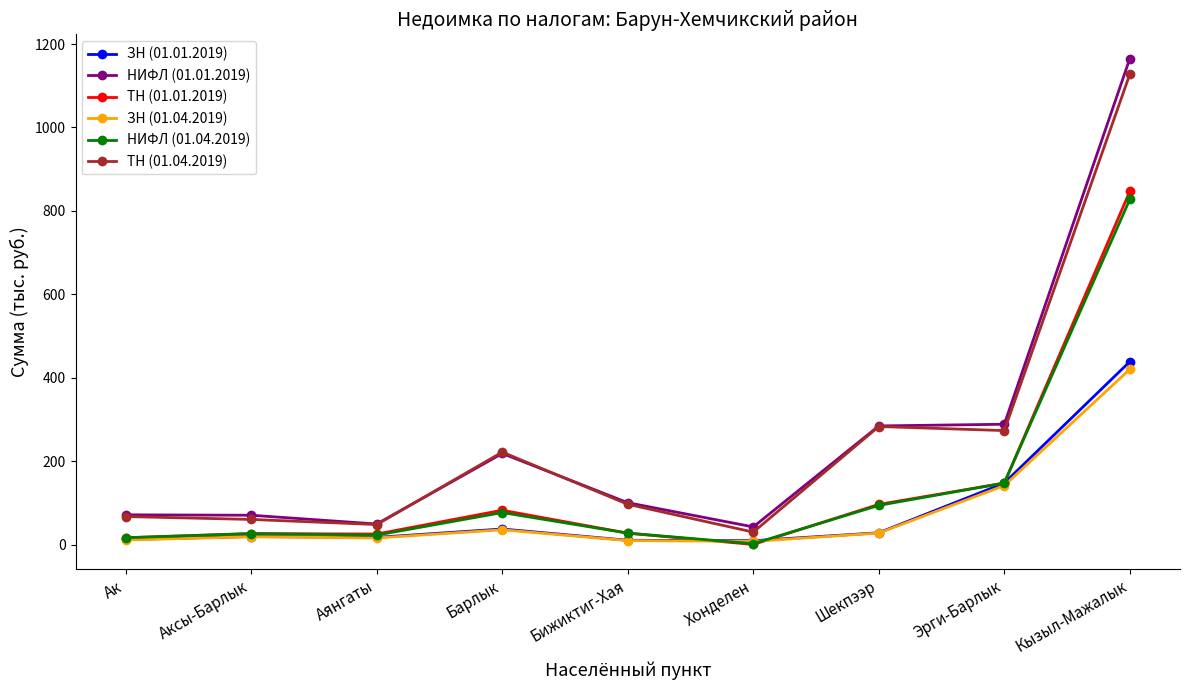

True or false: ЗН (01.04.2019) and НИФЛ (01.01.2019) intersect in this chart.

False